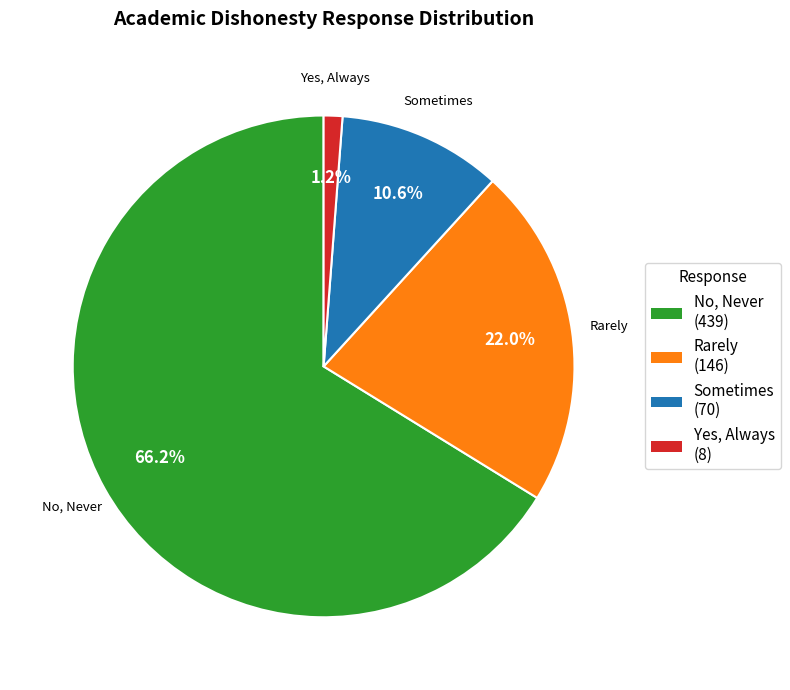

Is there any slice that represents more than half of the pie?

Yes